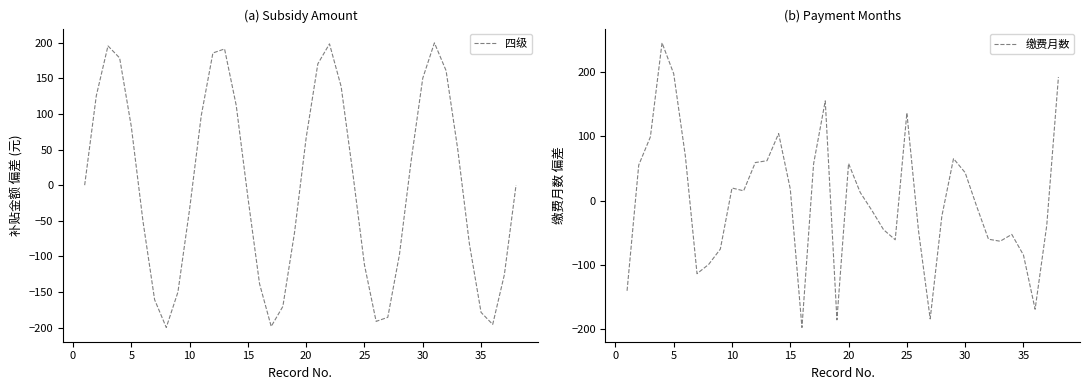

The 缴费月数 series shows 29.5 at 20. True or false?

False